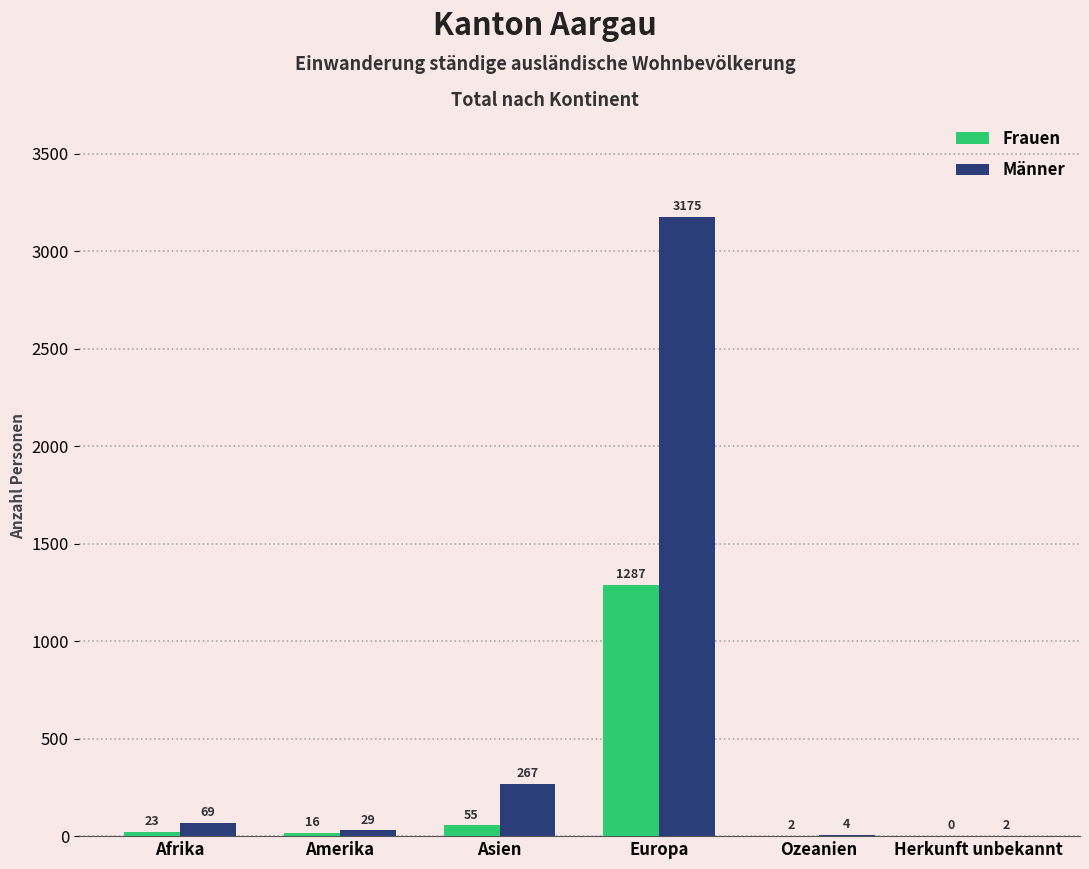

What is the sum of all Männer values?

3546